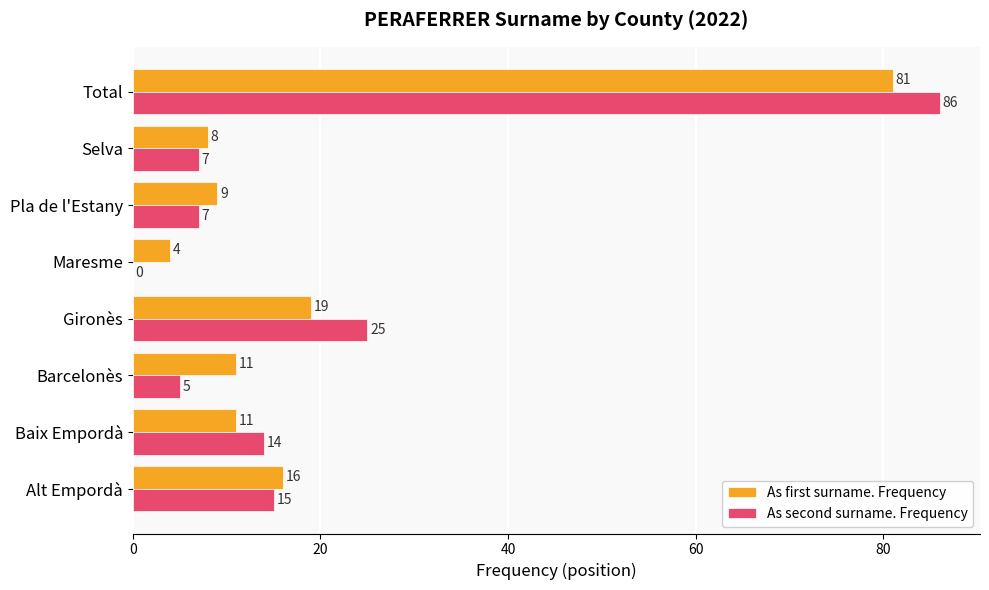

Which series has the largest range (max minus min)?

As second surname. Frequency